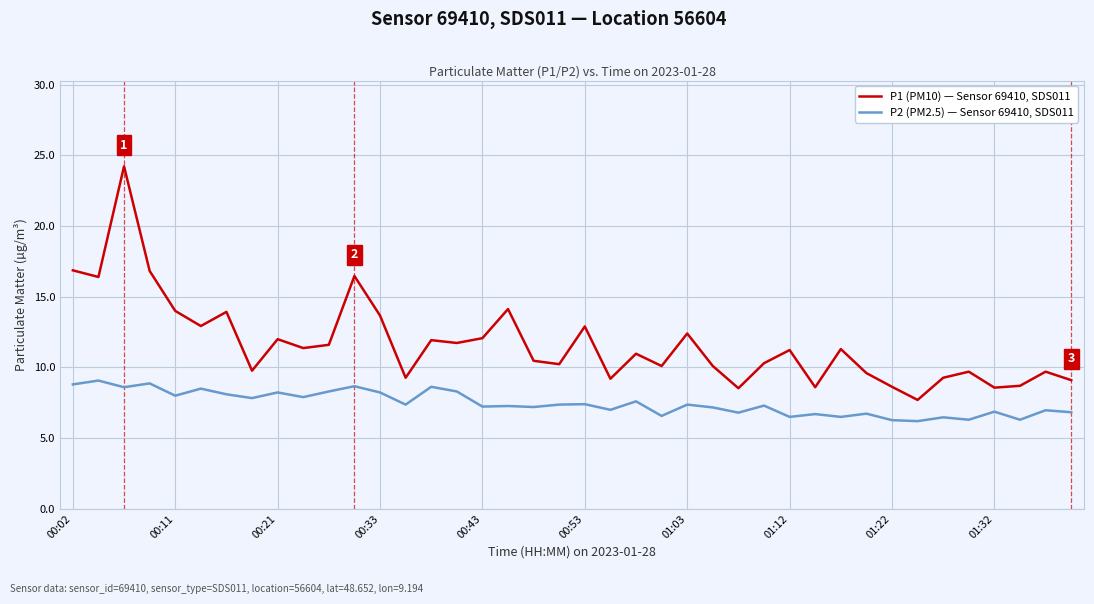

True or false: P1 (PM10) — Sensor 69410, SDS011 and P2 (PM2.5) — Sensor 69410, SDS011 cross at least once.

False